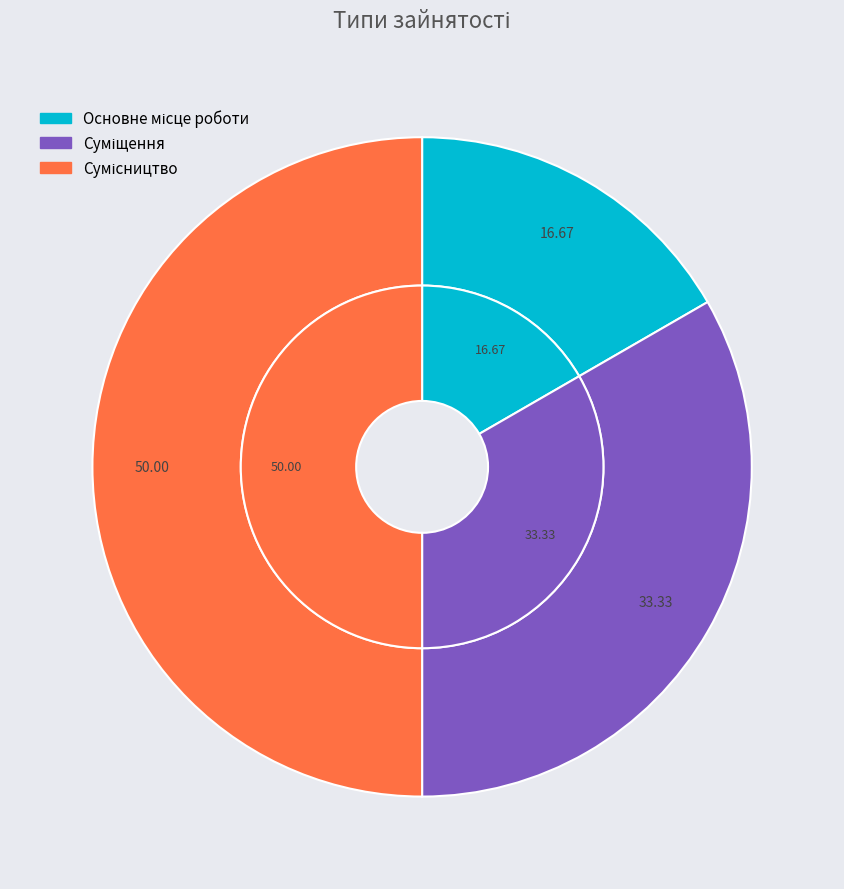

Which slice is the smallest?

Основне місце роботи